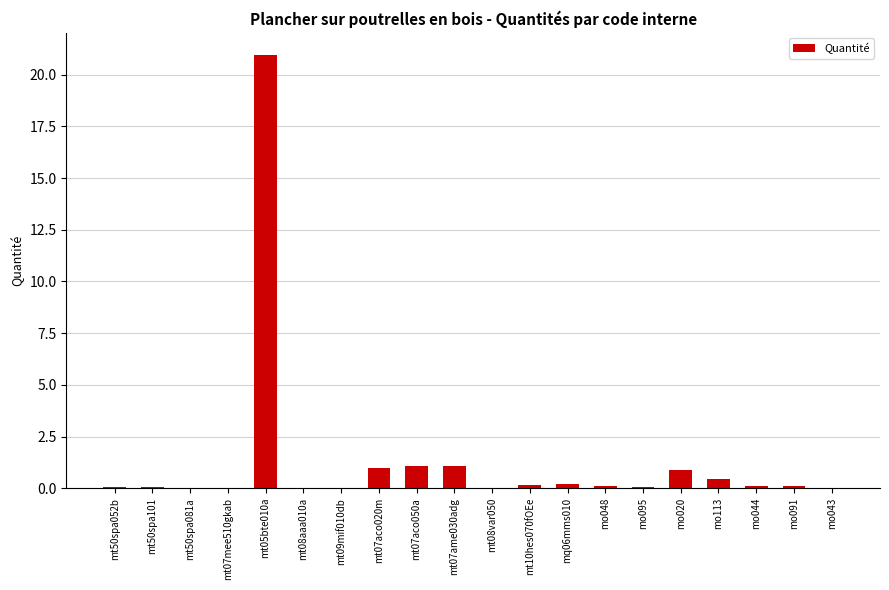

What is the maximum value shown in the chart?

21.0